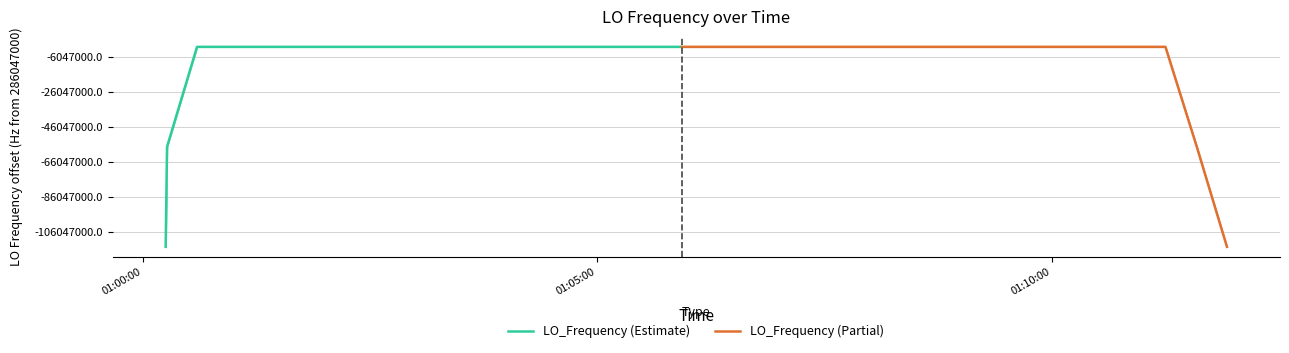

List the series in order of their overall mean, lowest first.

LO_Frequency (Partial), LO_Frequency (Estimate)